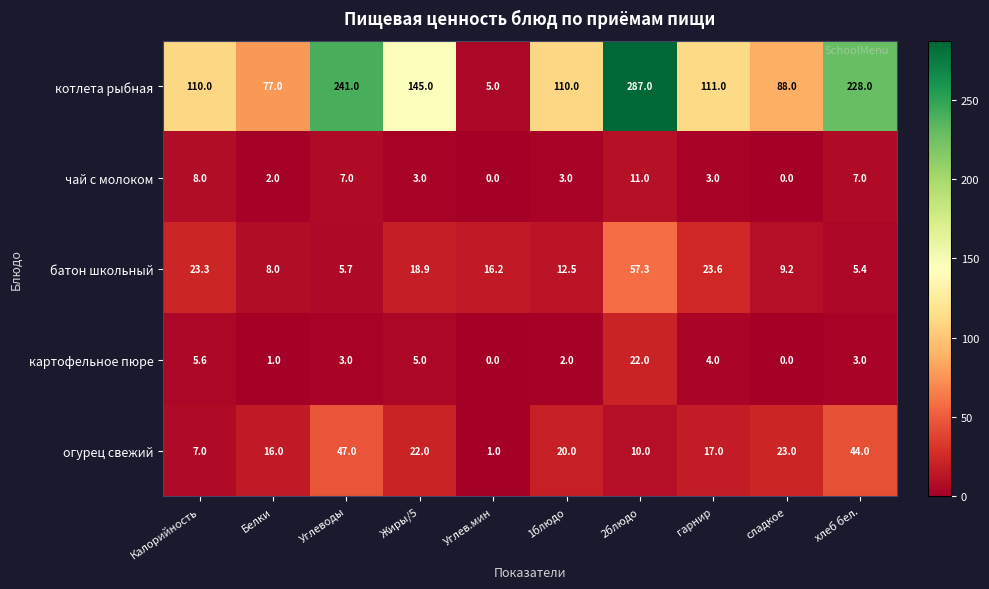

The value of батон школьный at Углеводы is 5.7. True or false?

True